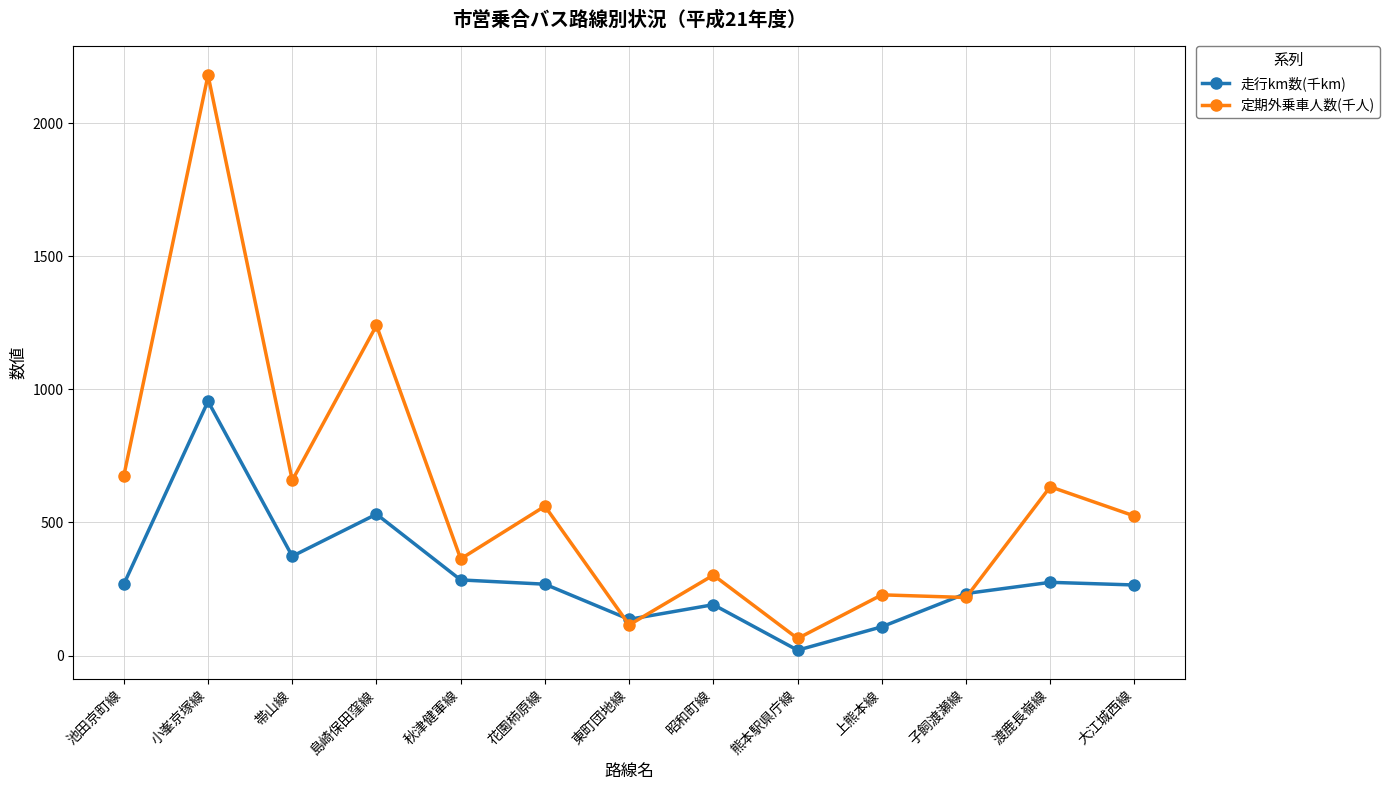

How many lines are shown in the chart?

2